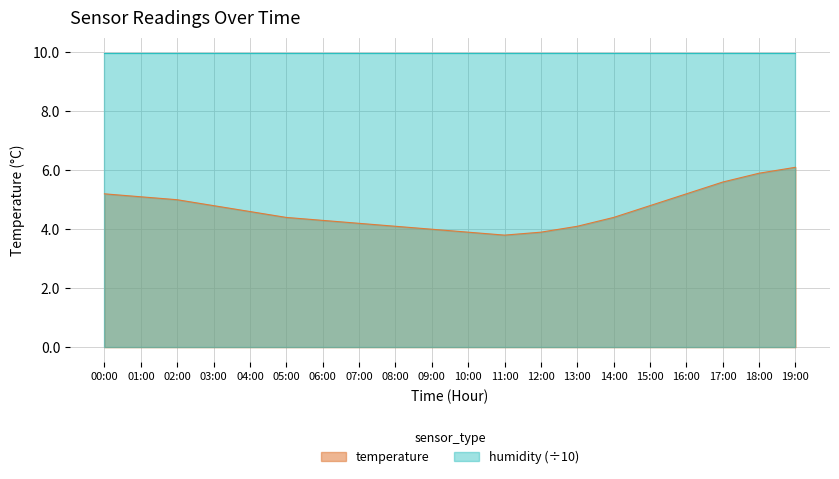

Does the chart display data point markers on the line(s)?

No